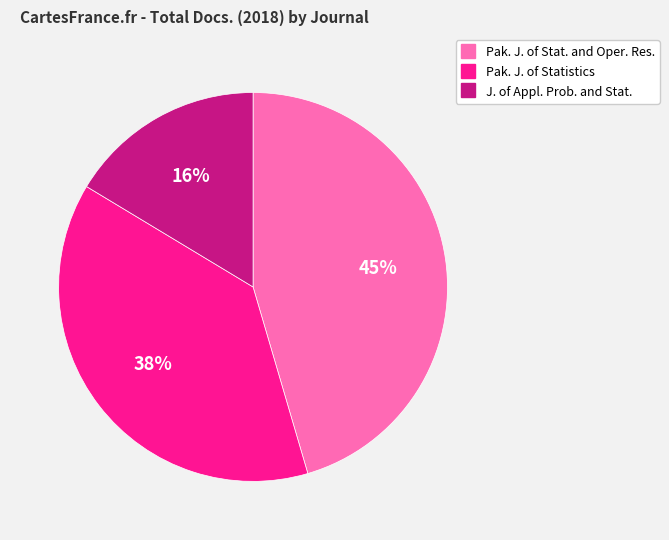

To the nearest percent, what is the average slice percentage?

33%